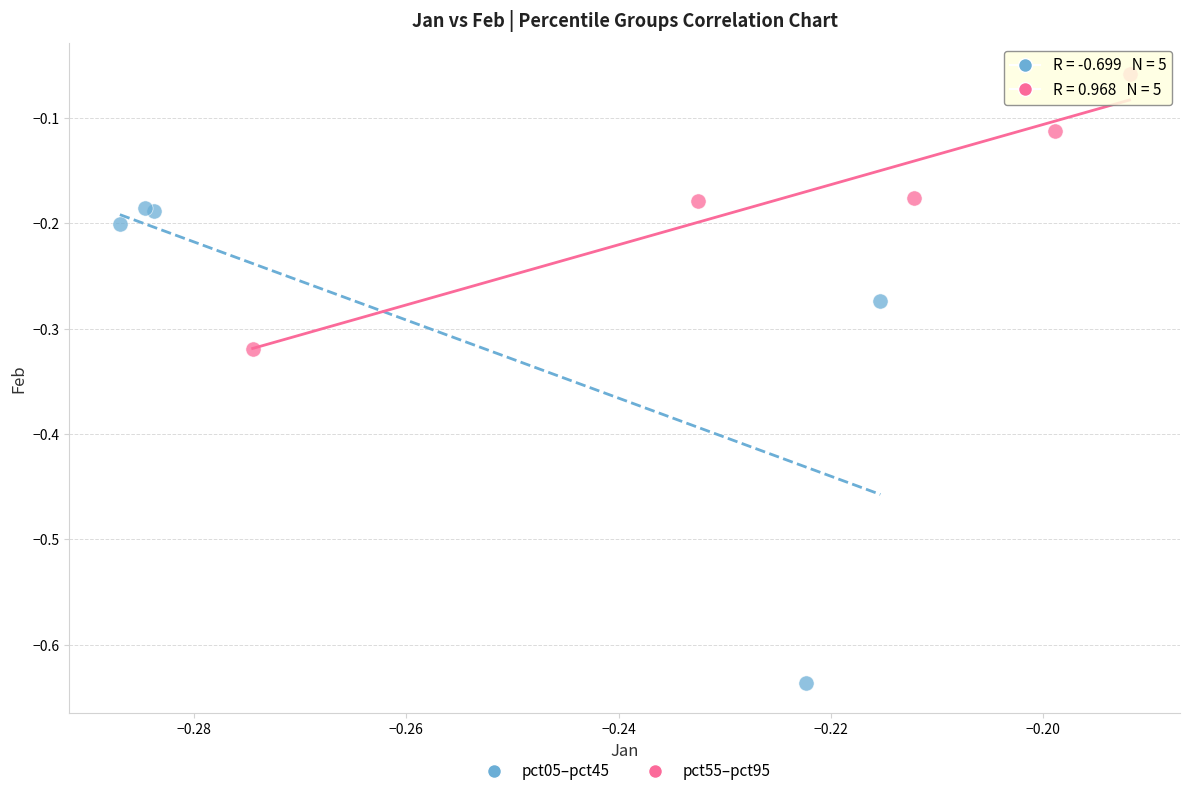

Which series contains the lowest Y value?

pct05–pct45